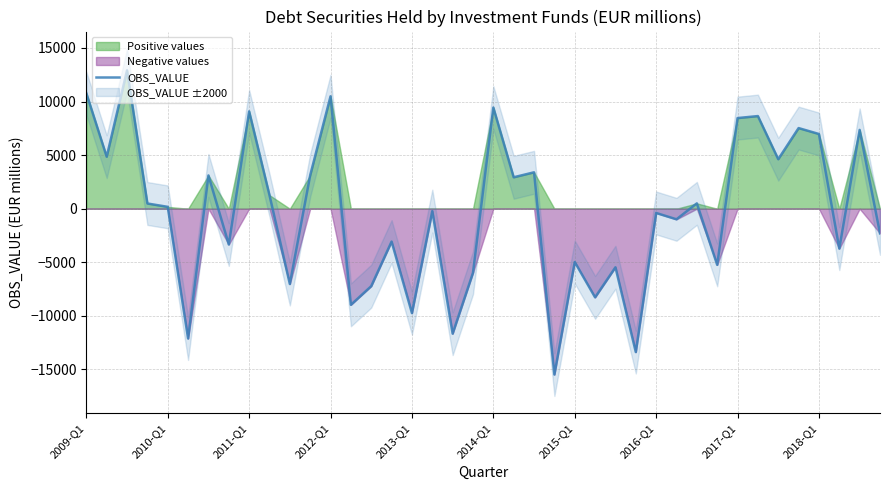

What is the lowest value of the OBS_VALUE series?

-15477.5